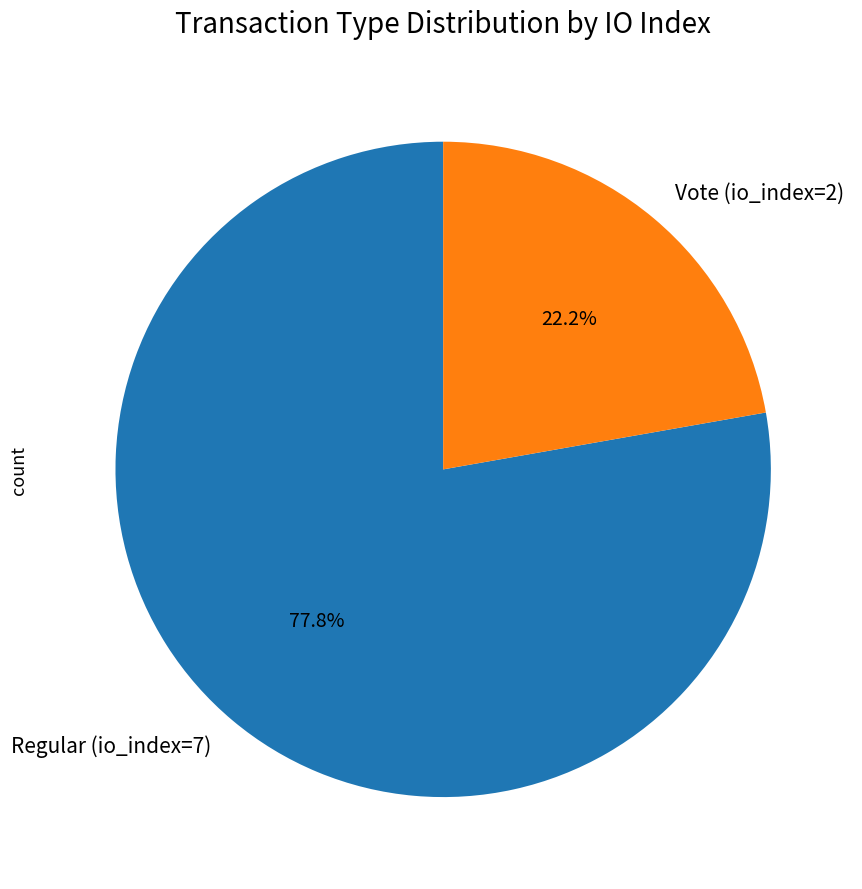

Which slice represents more than half of the pie?

Regular (io_index=7)